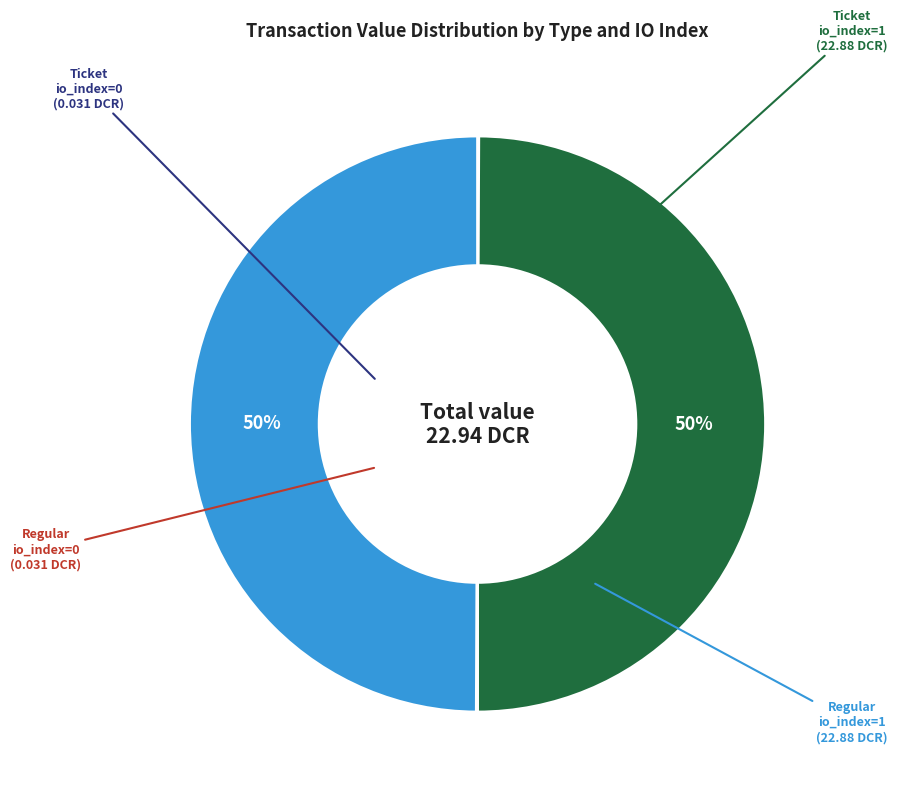

To the nearest percent, what is the difference between the largest and smallest slice percentages?

50%